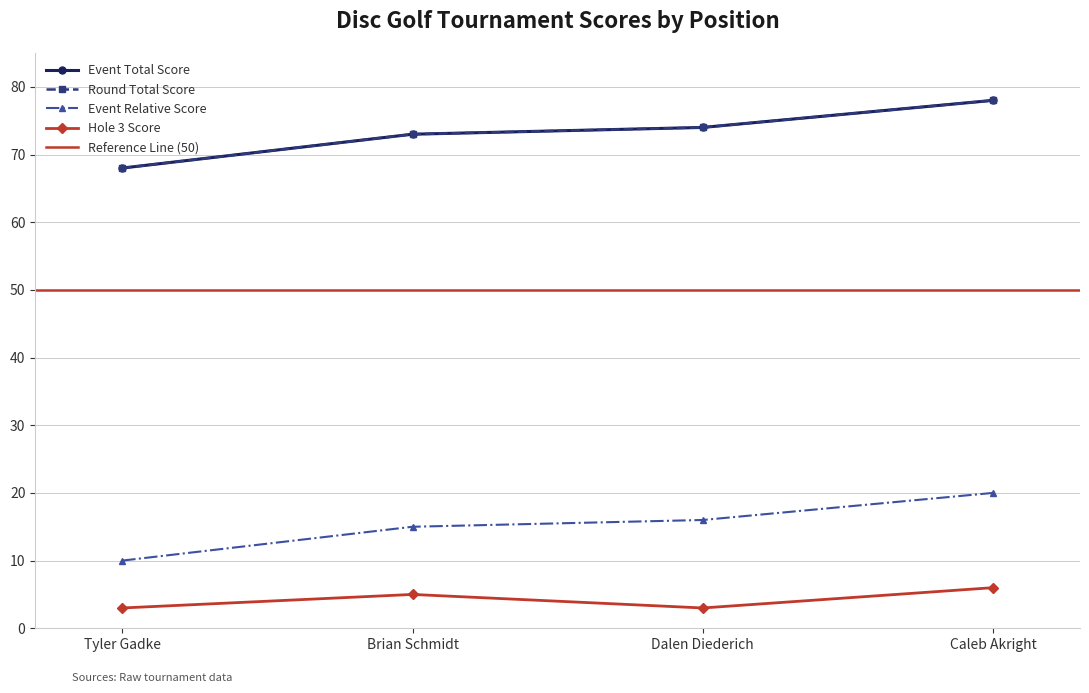

What is the total value across all series at Caleb Akright?

182